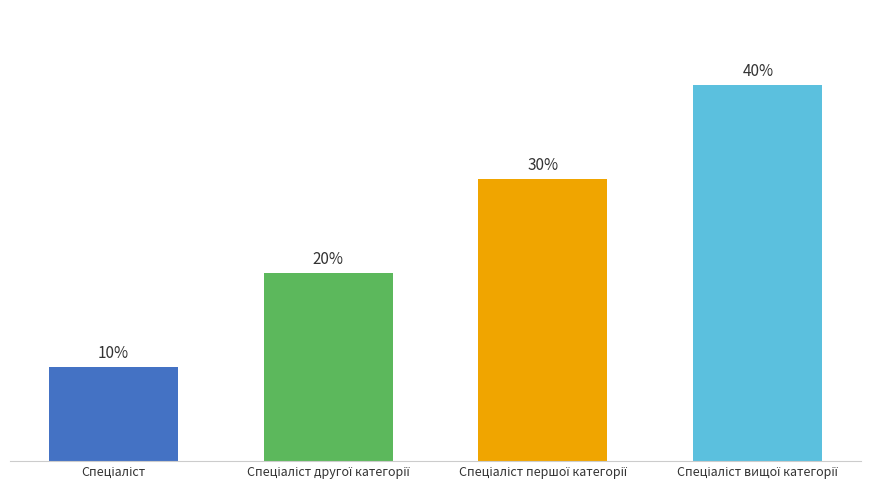

Approximately how many times larger is the value at Спеціаліст першої категорії compared to Спеціаліст?

3.0